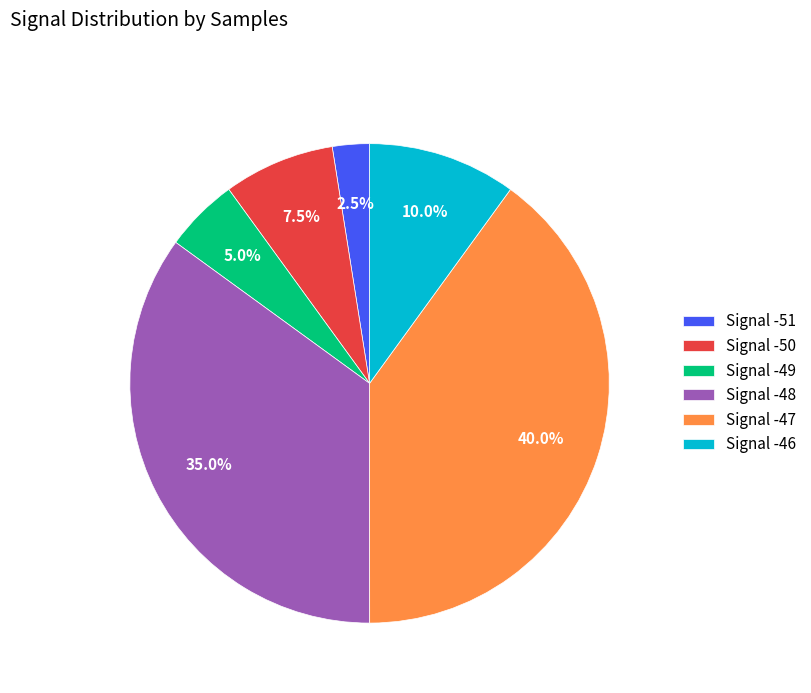

How many slices are in this pie chart?

6